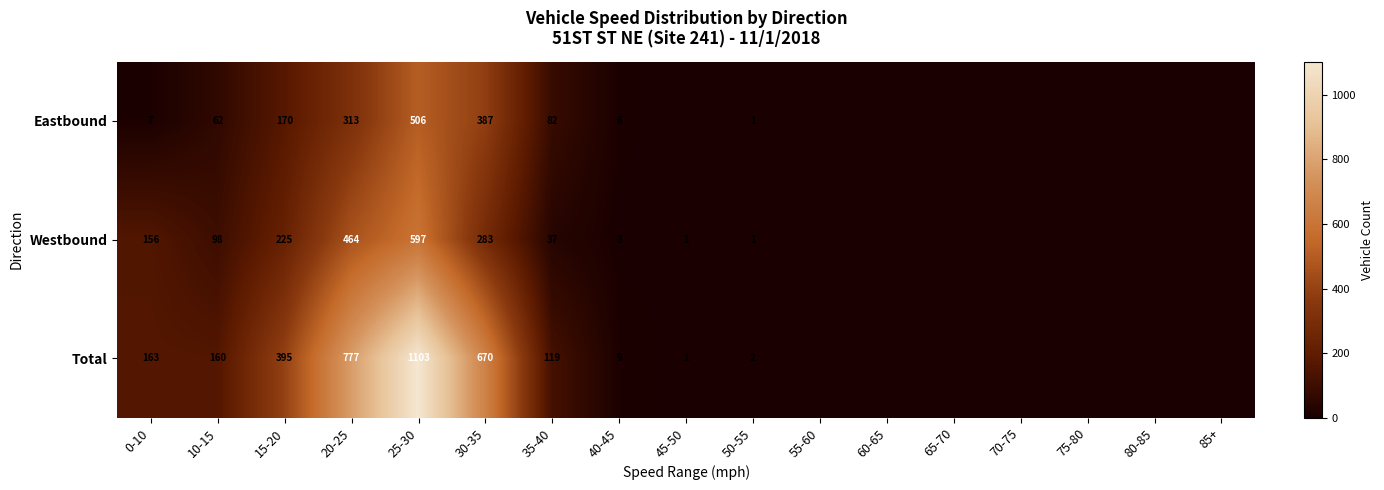

What is the difference between the Eastbound values at 35-40 and 10-15?

20